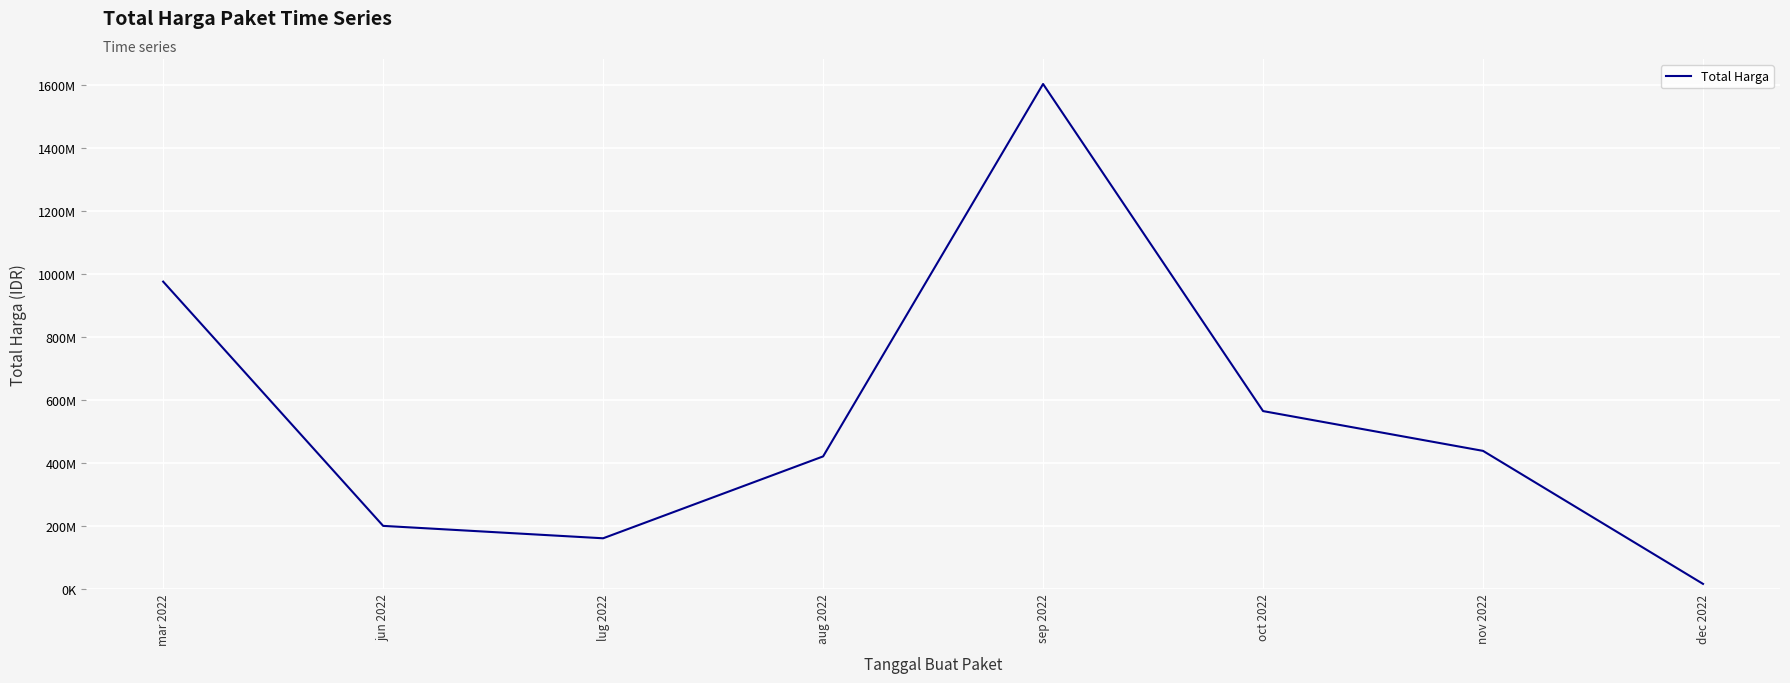

Is this an area chart (filled region under the line)?

No